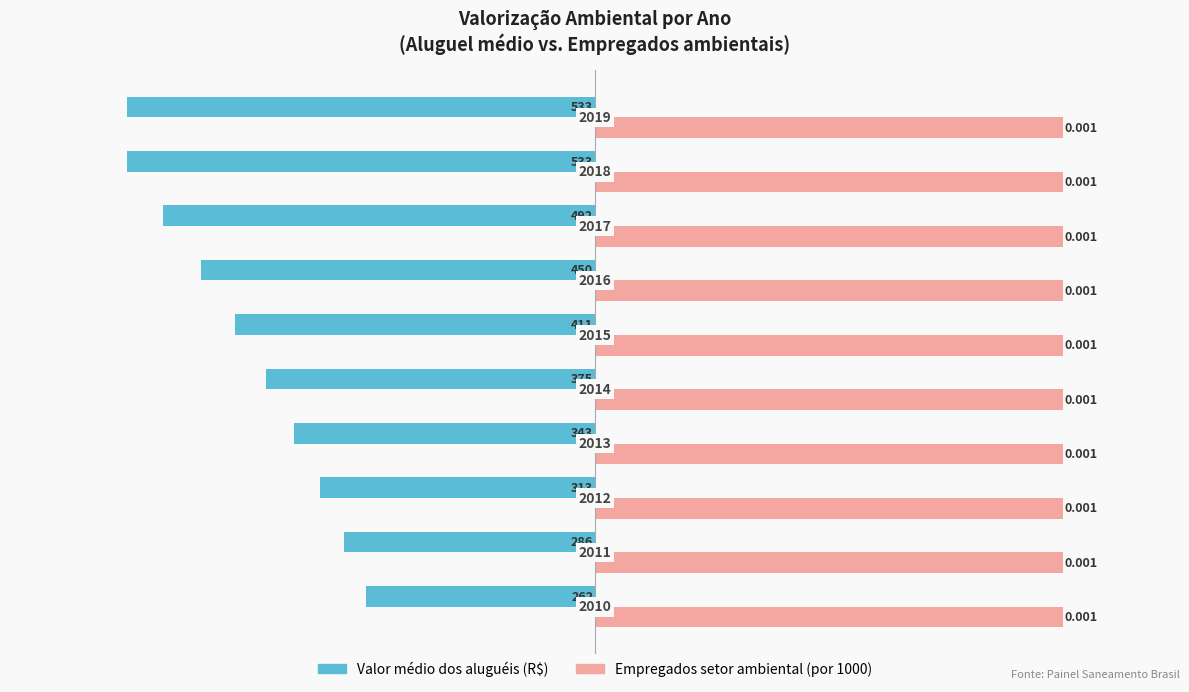

Reading left to right, what are all the values shown in this chart?

Valor médio dos aluguéis (R$): -261.5	-286.2	-313.3	-342.9	-375.3	-410.8	-449.6	-492.1	-533.2	-533.4
Empregados setor ambiental (por 1000): 0.4	0.4	0.4	0.4	0.4	0.4	0.4	0.4	0.4	0.4